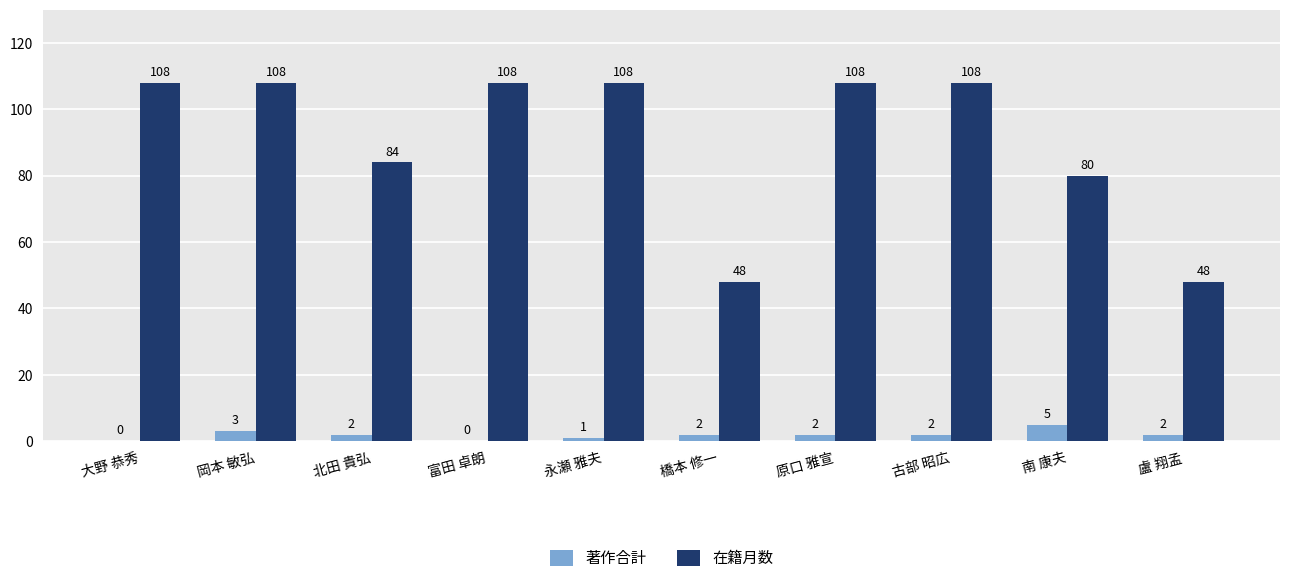

At which category is the sum across all series the highest?

岡本 敏弘